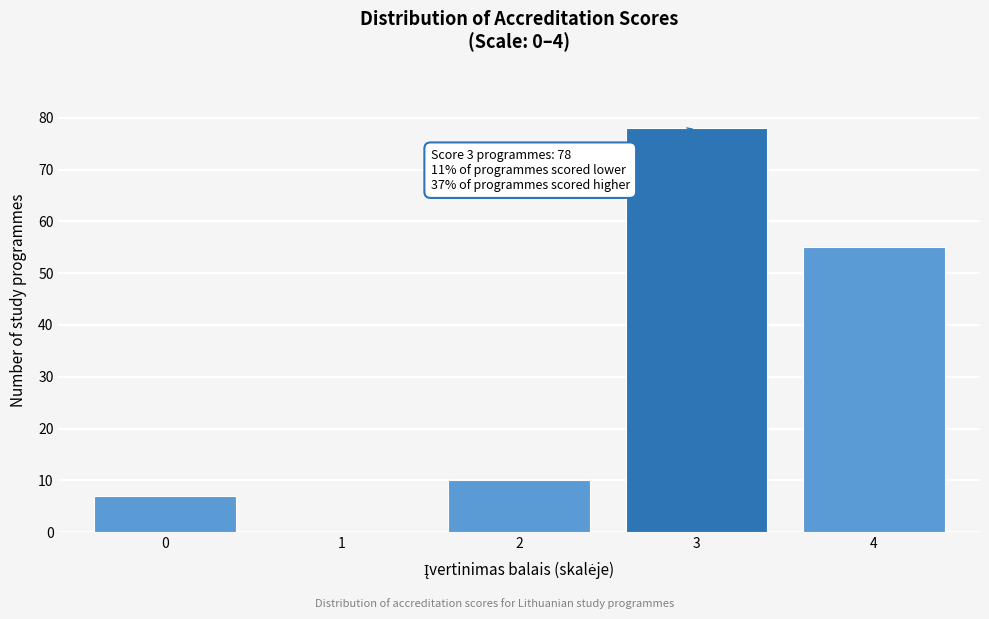

Reading left to right, transcribe all the data shown in this chart.

0=7	1=0	2=10	3=78	4=55